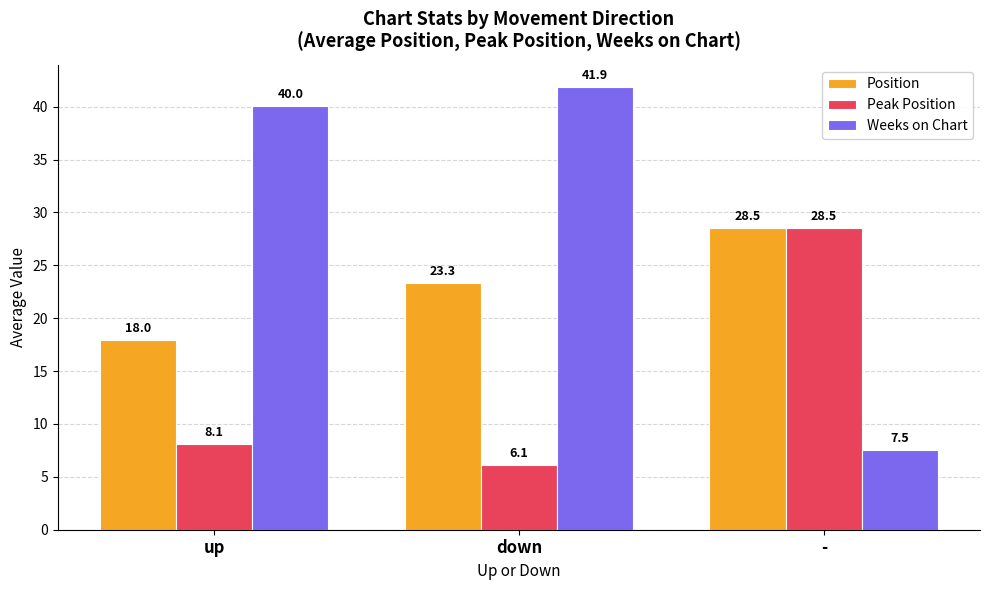

What is the spread (max minus min) of values at down?

35.7